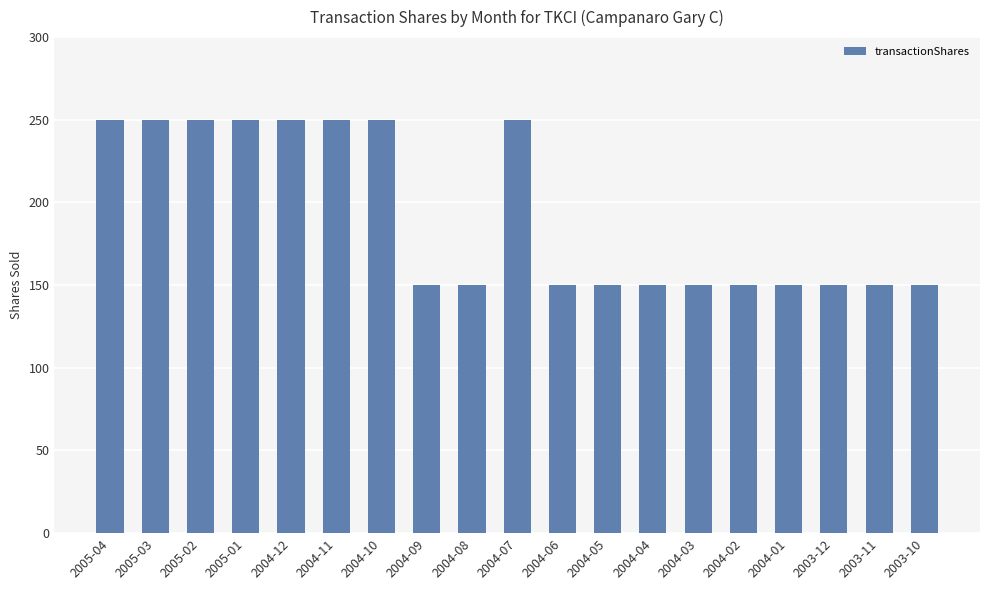

Reading right to left, list all the values displayed in this chart.

150	150	150	150	150	150	150	150	150	250	150	150	250	250	250	250	250	250	250